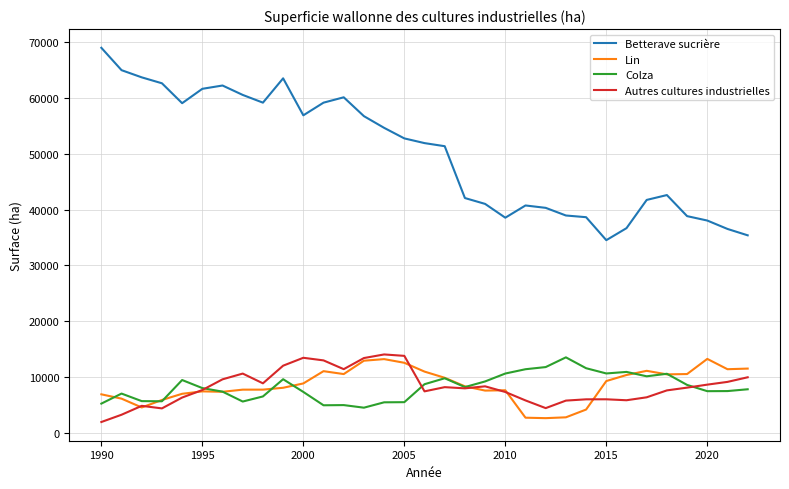

Which series has the largest total across all categories?

Betterave sucrière